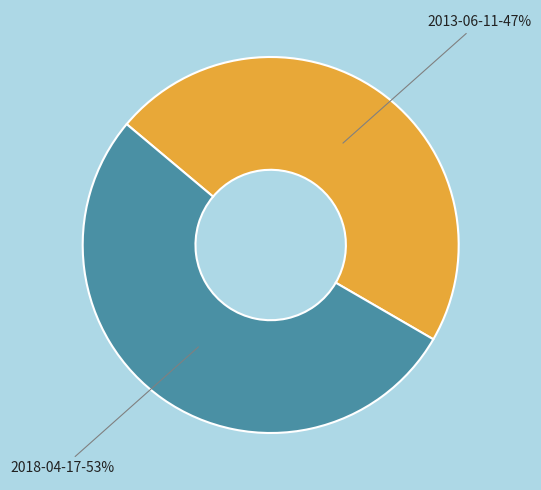

Does any single category account for the majority?

Yes